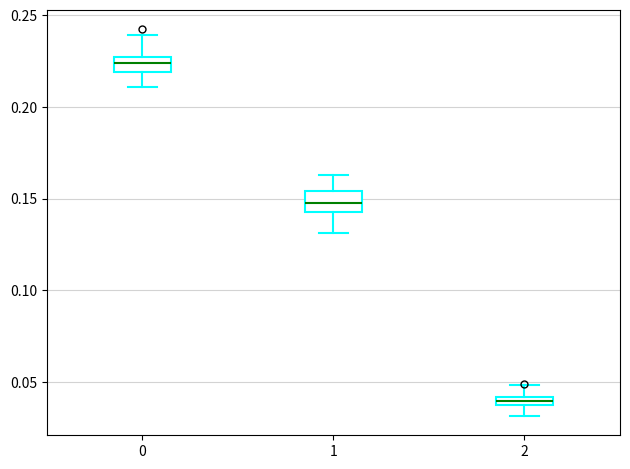

Where is the lower edge of the box at x = 0 on the y-axis? The values are not printed on the chart, so give them approximately, as read against the axis.

0.220